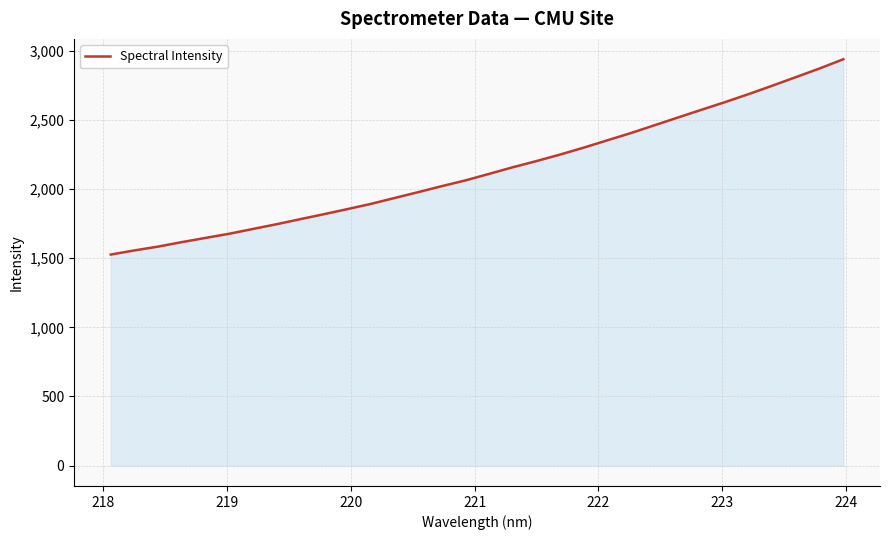

What is the minimum value shown in the chart?

1526.4